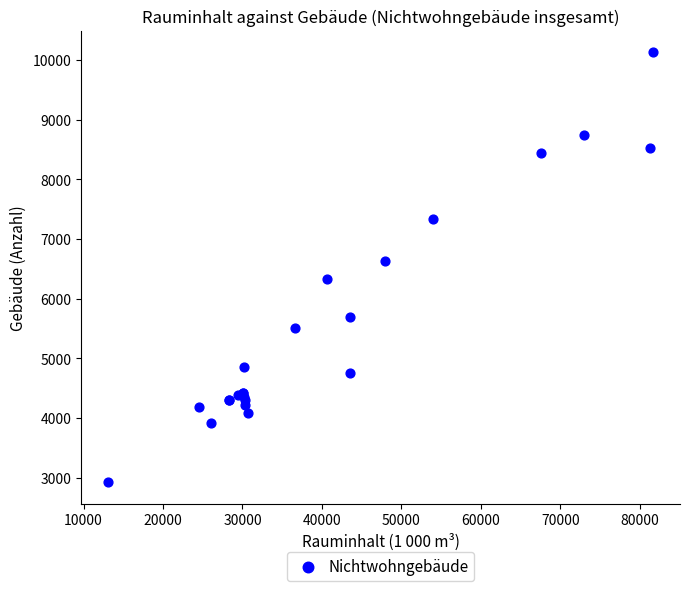

What Y value in the scatter plot is closest to 6529?

6638